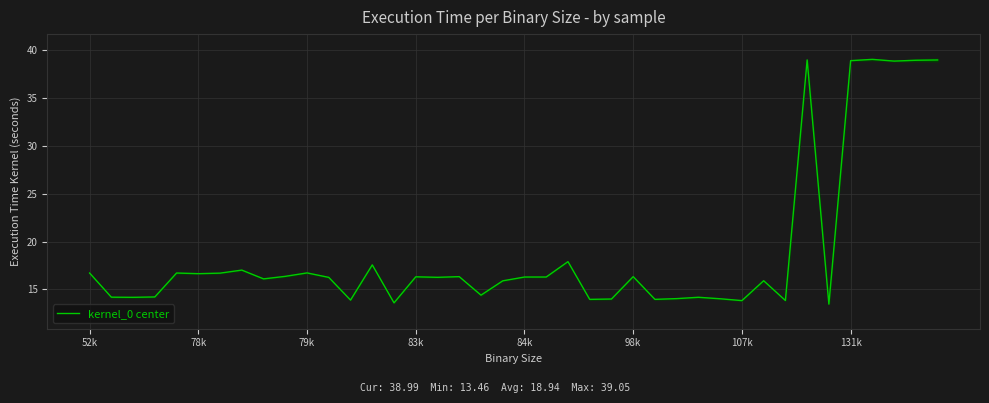

What is the difference between the maximum and second lowest values?

25.5